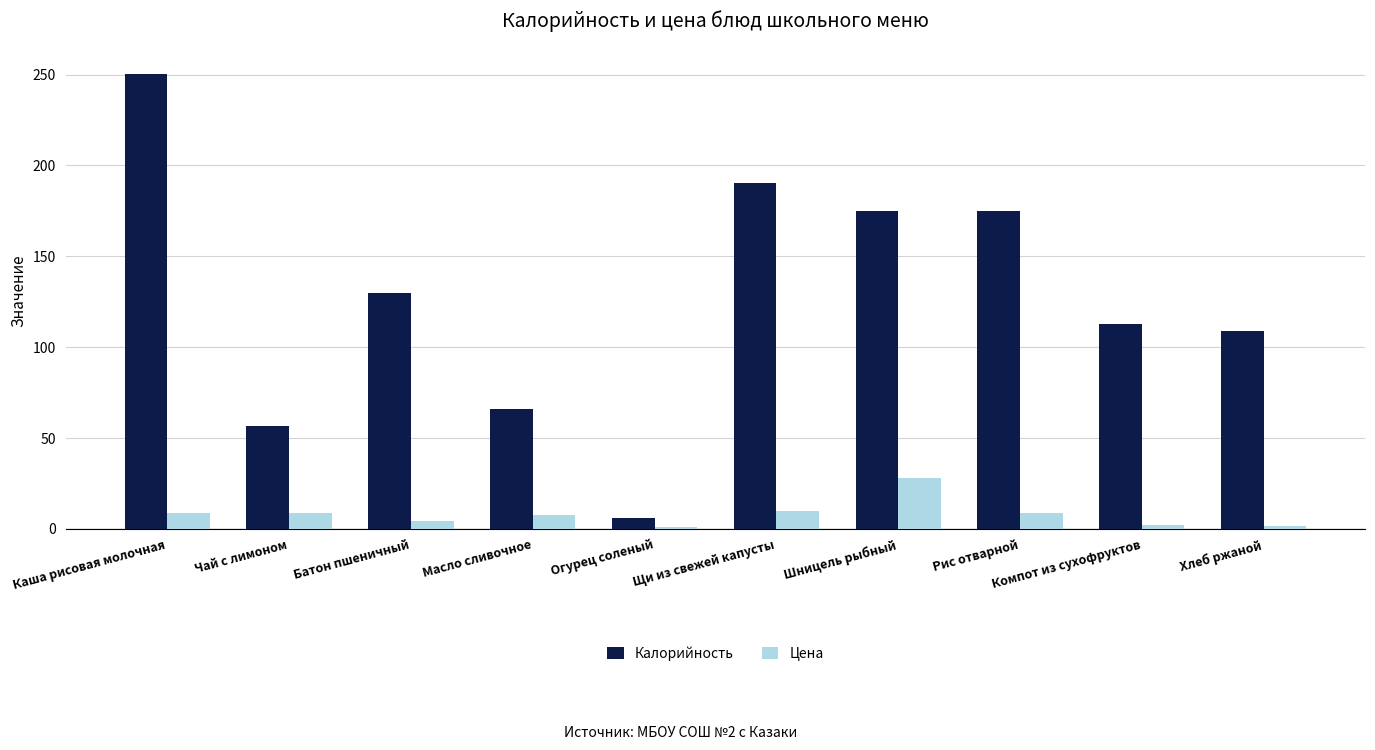

True or false: Калорийность has a value of 172.2 at Компот из сухофруктов.

False